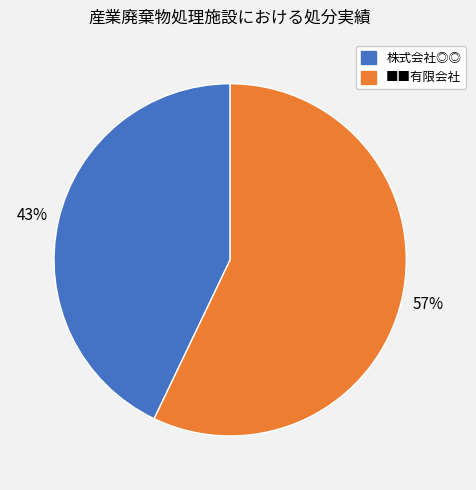

Which slice represents more than half of the pie?

■■有限会社